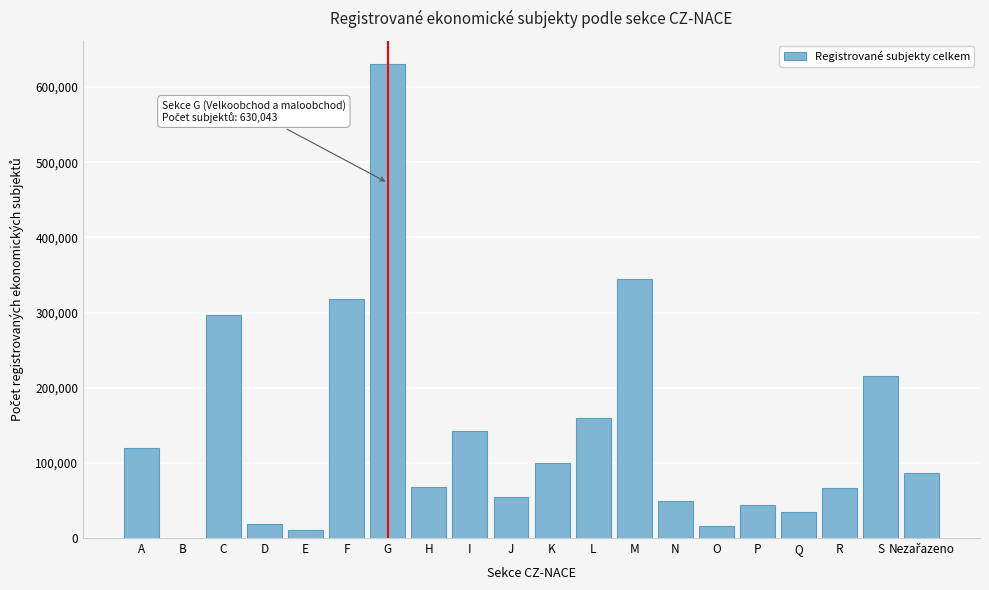

What is the maximum value shown in the chart?

630043